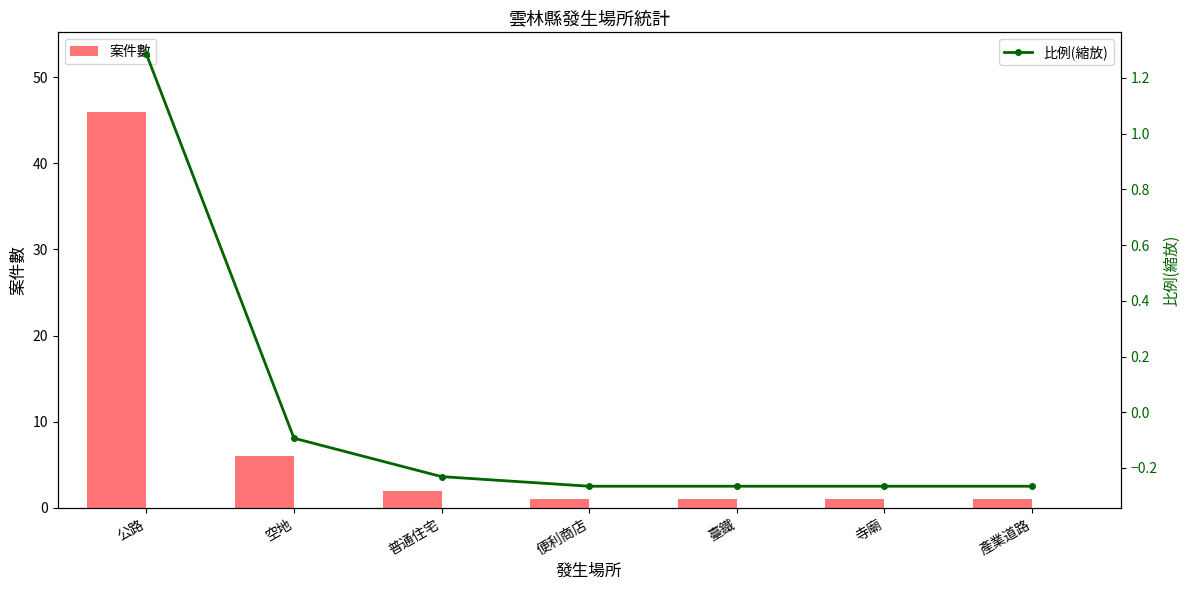

Reading left to right, extract all data points from this chart.

案件數: 46.0	6.0	2.0	1.0	1.0	1.0	1.0
比例(縮放): 1.3	-0.1	-0.2	-0.3	-0.3	-0.3	-0.3